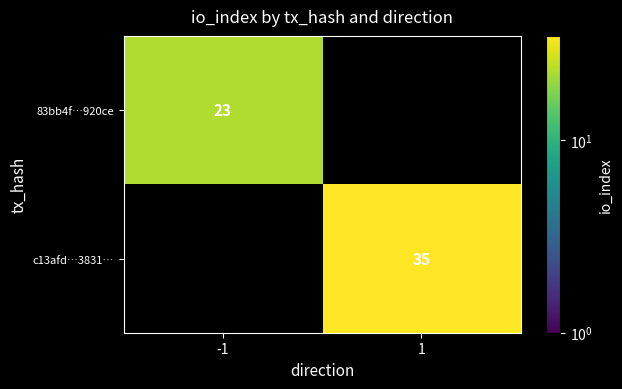

True or false: c13afd…3831… has a value of 13 at 1.

False